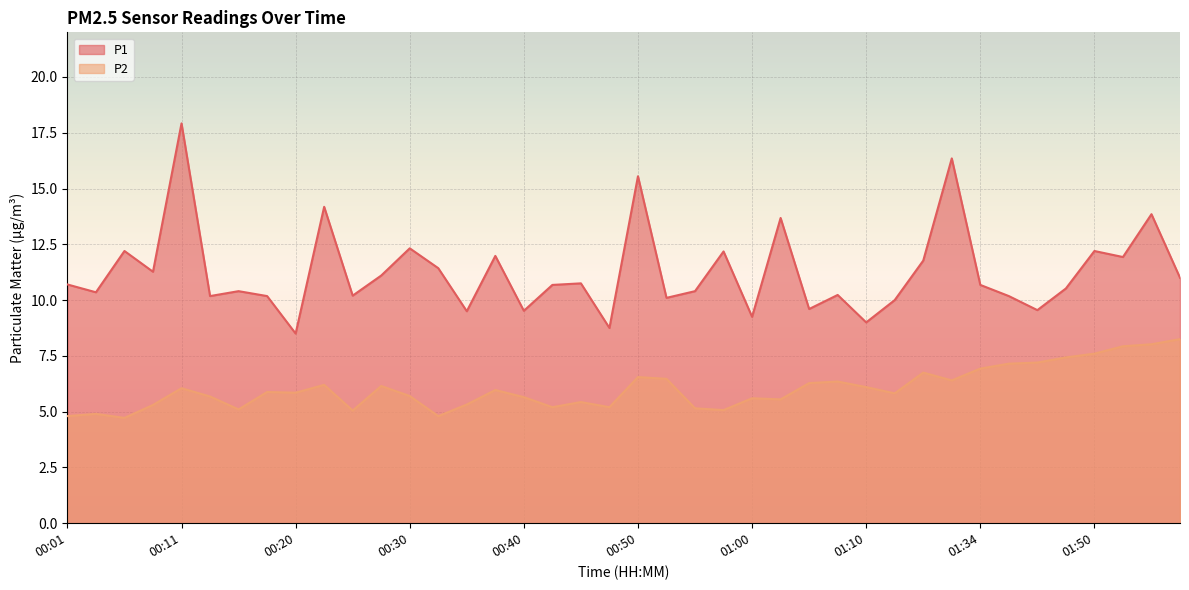

Is the value of P2 at 00:11 greater than the value of P1 at 00:01?

No